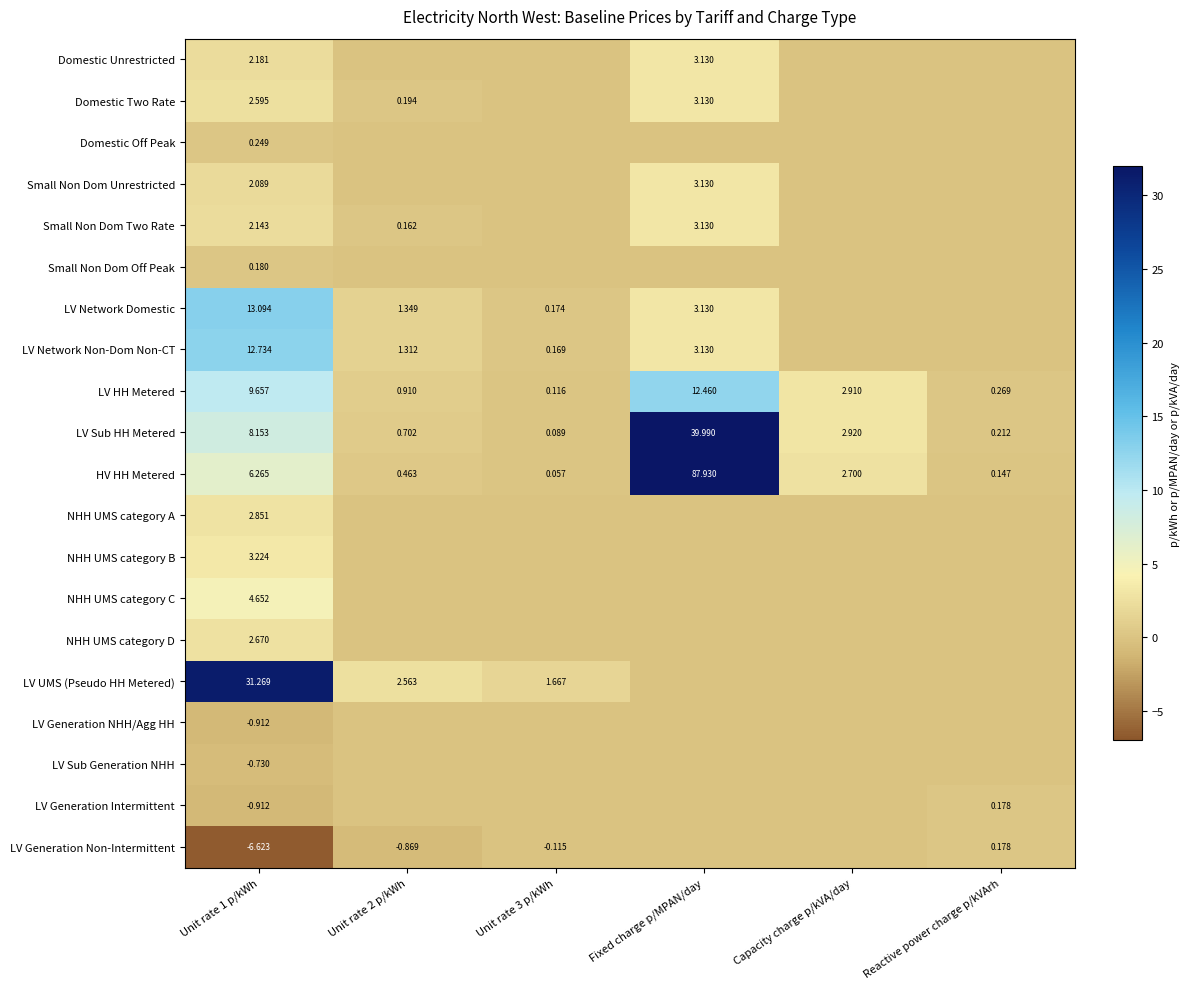

What is the smallest value displayed?

-6.6